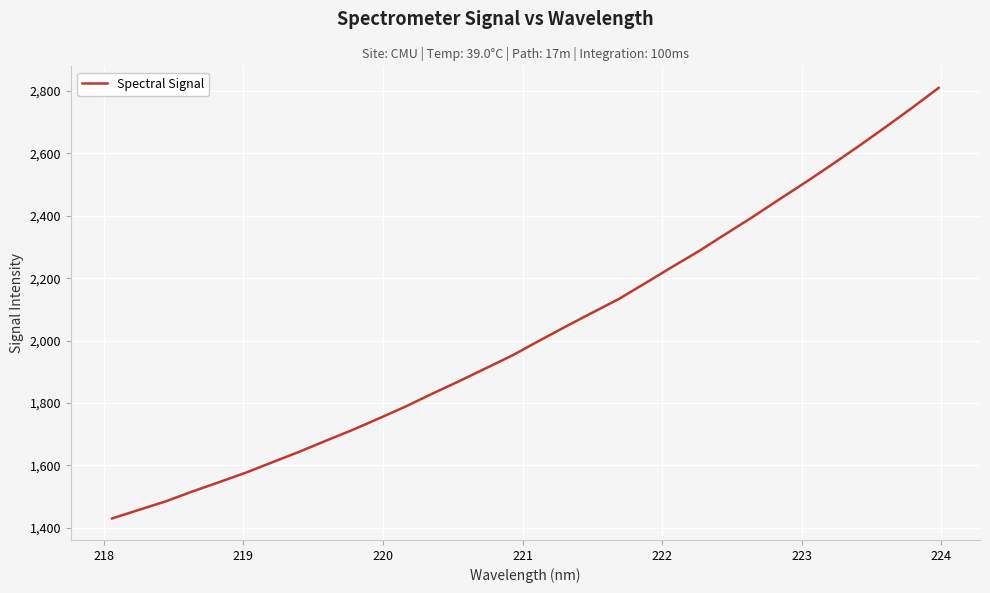

What is the smallest value displayed?

1430.0